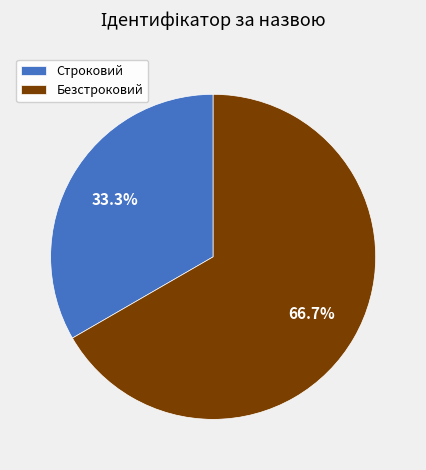

What percentage is the Безстроковий slice, to the nearest percent?

67%